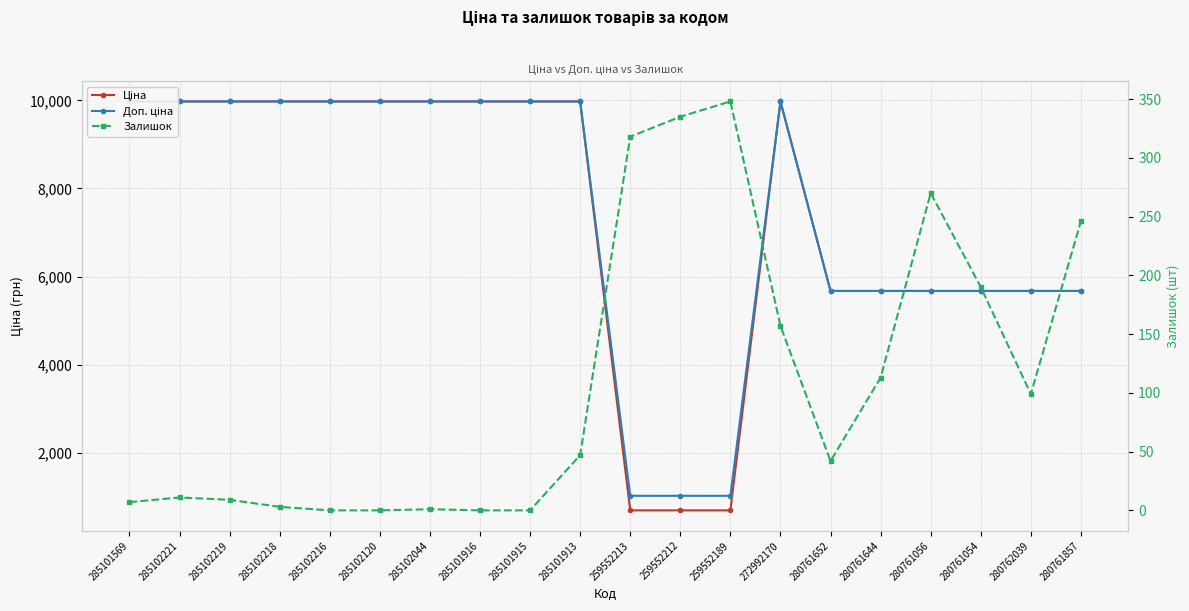

Is this an area chart (filled region under the line)?

No